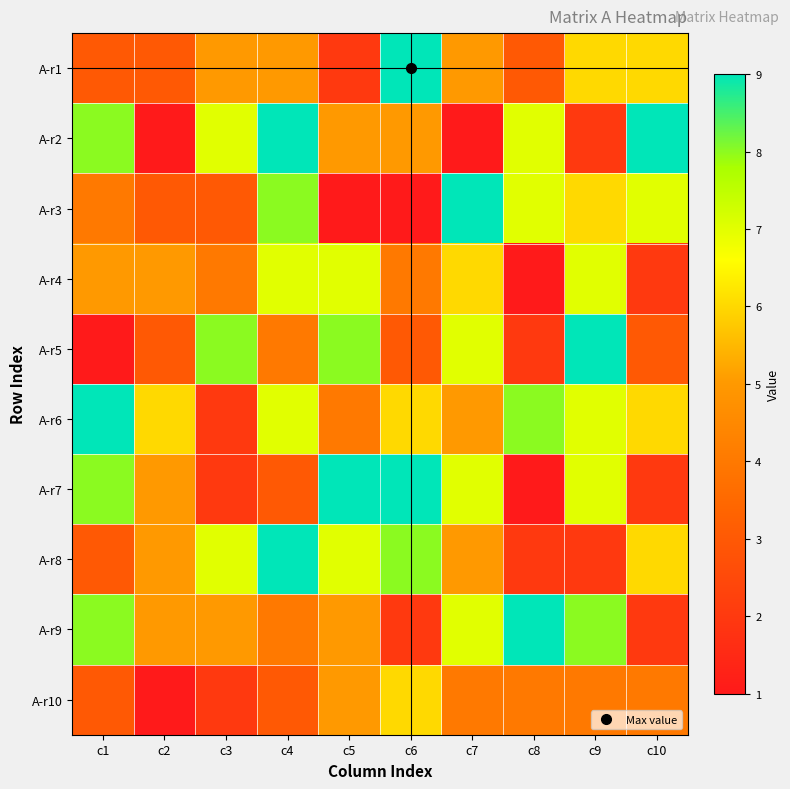

Reading left to right, extract all data points from this chart.

A-r1: c1=3	c2=3	c3=5	c4=5	c5=2	c6=9	c7=5	c8=3	c9=6	c10=6
A-r2: c1=8	c2=1	c3=7	c4=9	c5=5	c6=5	c7=1	c8=7	c9=2	c10=9
A-r3: c1=4	c2=3	c3=3	c4=8	c5=1	c6=1	c7=9	c8=7	c9=6	c10=7
A-r4: c1=5	c2=5	c3=4	c4=7	c5=7	c6=4	c7=6	c8=1	c9=7	c10=2
A-r5: c1=1	c2=3	c3=8	c4=4	c5=8	c6=3	c7=7	c8=2	c9=9	c10=3
A-r6: c1=9	c2=6	c3=2	c4=7	c5=4	c6=6	c7=5	c8=8	c9=7	c10=6
A-r7: c1=8	c2=5	c3=2	c4=3	c5=9	c6=9	c7=7	c8=1	c9=7	c10=2
A-r8: c1=3	c2=5	c3=7	c4=9	c5=7	c6=8	c7=5	c8=2	c9=2	c10=6
A-r9: c1=8	c2=5	c3=5	c4=4	c5=5	c6=2	c7=7	c8=9	c9=8	c10=2
A-r10: c1=3	c2=1	c3=2	c4=3	c5=5	c6=6	c7=4	c8=4	c9=4	c10=4